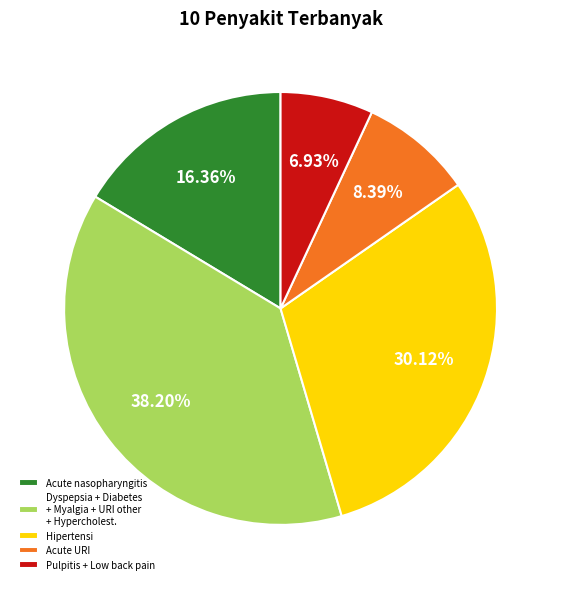

How many slices are in this pie chart?

5